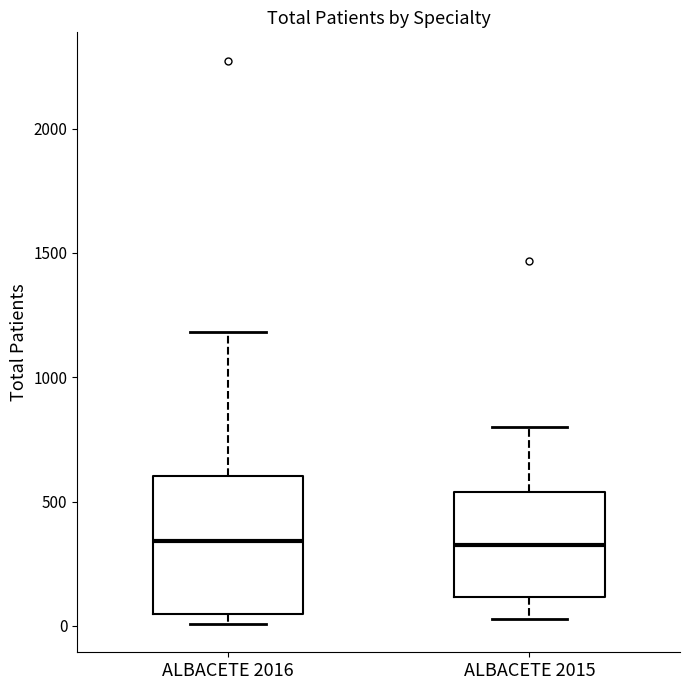

Where is the lower edge of the box for ALBACETE 2016 on the y-axis? The values are not printed on the chart, so give them approximately, as read against the axis.

50